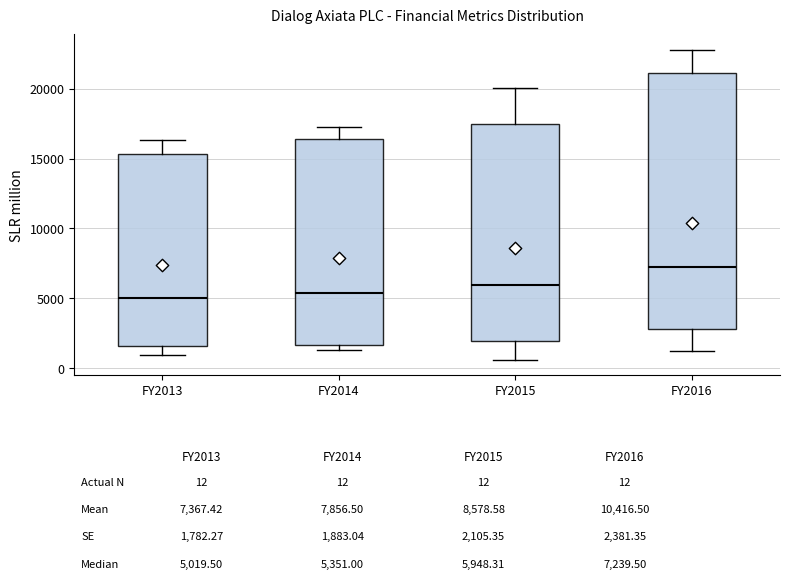

Which box is the tallest, from its lower edge to its upper edge?

FY2016